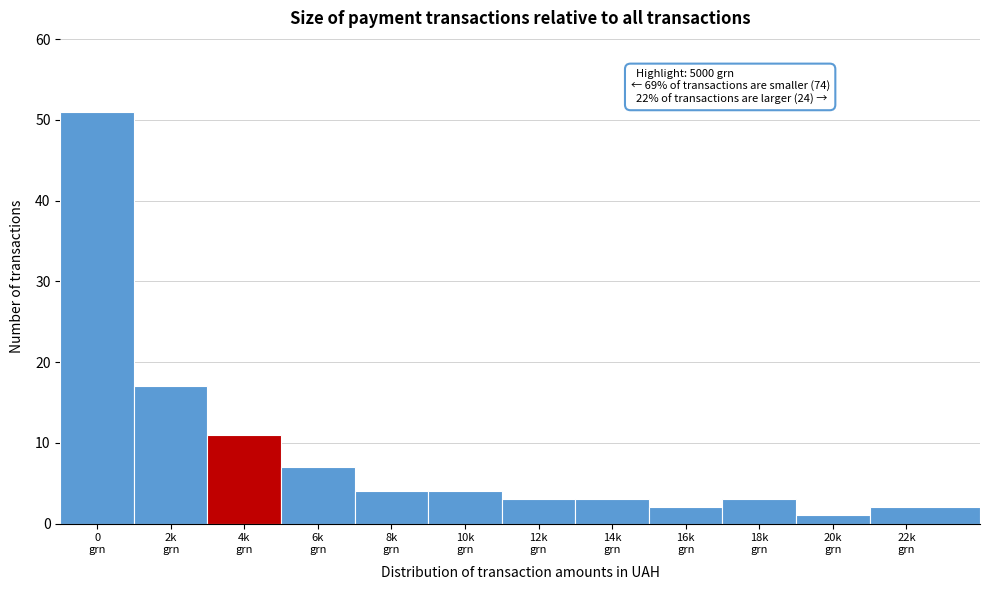

Reading left to right, transcribe all the data shown in this chart.

51	17	11	7	4	4	3	3	2	3	1	2